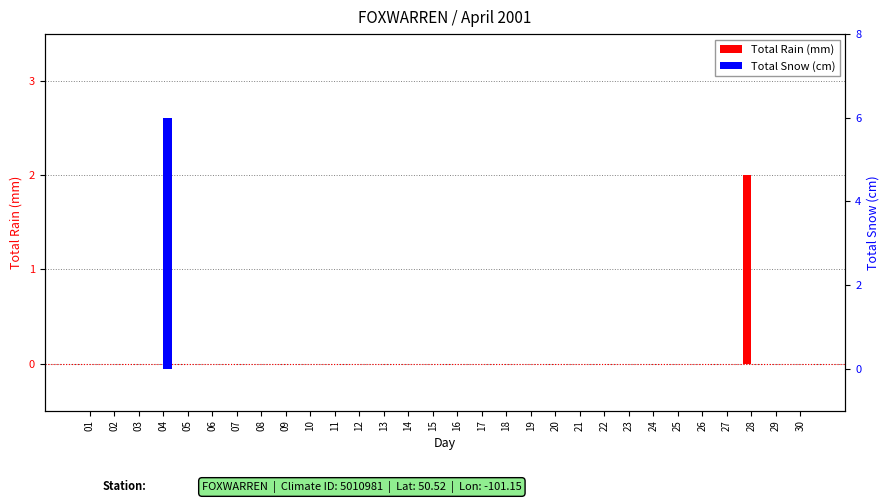

Is it true that Total Rain (mm) equals -1 at 08?

False